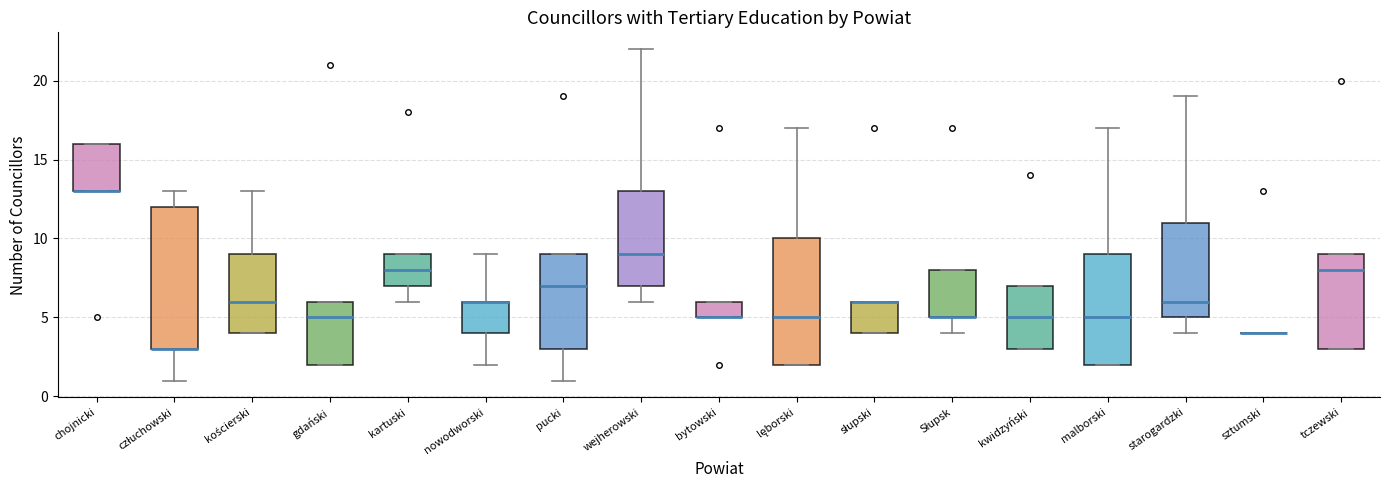

Reading left to right, read every box against the y-axis: the position of its median line, the range the box covers, and the ends of its whiskers. The values are not printed on the chart, so give them approximately, as read against the axis.

chojnicki: median 13 (drawn on the box's lower edge), box 13 to 16, whiskers 13 to 16
człuchowski: median 3 (drawn on the box's lower edge), box 3 to 12, whiskers 1 to 13
kościerski: median 6, box 4 to 9, whiskers 4 to 13
gdański: median 5, box 2 to 6, whiskers 2 to 6
kartuski: median 8, box 7 to 9, whiskers 6 to 9
nowodworski: median 6 (drawn on the box's upper edge), box 4 to 6, whiskers 2 to 9
pucki: median 7, box 3 to 9, whiskers 1 to 9
wejherowski: median 9, box 7 to 13, whiskers 6 to 22
bytowski: median 5 (drawn on the box's lower edge), box 5 to 6, whiskers 5 to 6
lęborski: median 5, box 2 to 10, whiskers 2 to 17
słupski: median 6 (drawn on the box's upper edge), box 4 to 6, whiskers 4 to 6
Słupsk: median 5 (drawn on the box's lower edge), box 5 to 8, whiskers 4 to 8
kwidzyński: median 5, box 3 to 7, whiskers 3 to 7
malborski: median 5, box 2 to 9, whiskers 2 to 17
starogardzki: median 6, box 5 to 11, whiskers 4 to 19
sztumski: box collapsed to a line at 4, whiskers 4 to 4
tczewski: median 8, box 3 to 9, whiskers 3 to 9